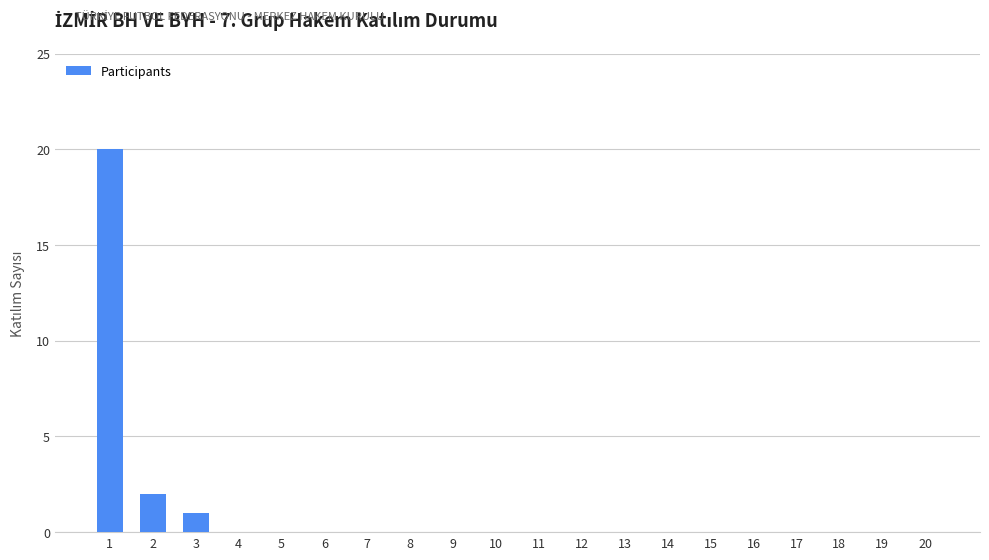

Reading left to right, transcribe all the data shown in this chart.

1=20	2=2	3=1	4=0	5=0	6=0	7=0	8=0	9=0	10=0	11=0	12=0	13=0	14=0	15=0	16=0	17=0	18=0	19=0	20=0